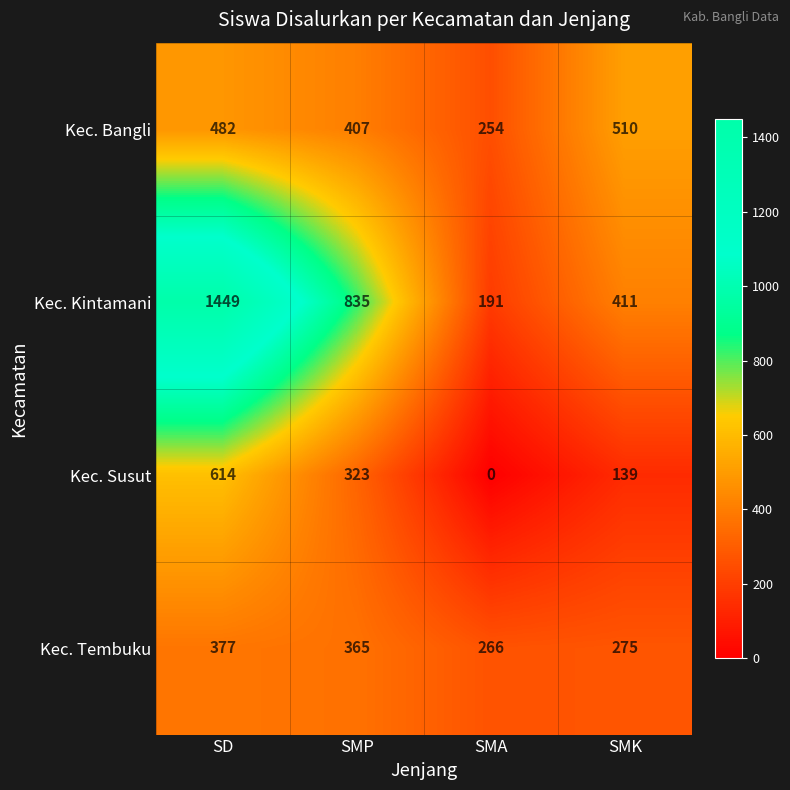

The value of Kec. Tembuku at SMK is 171. True or false?

False